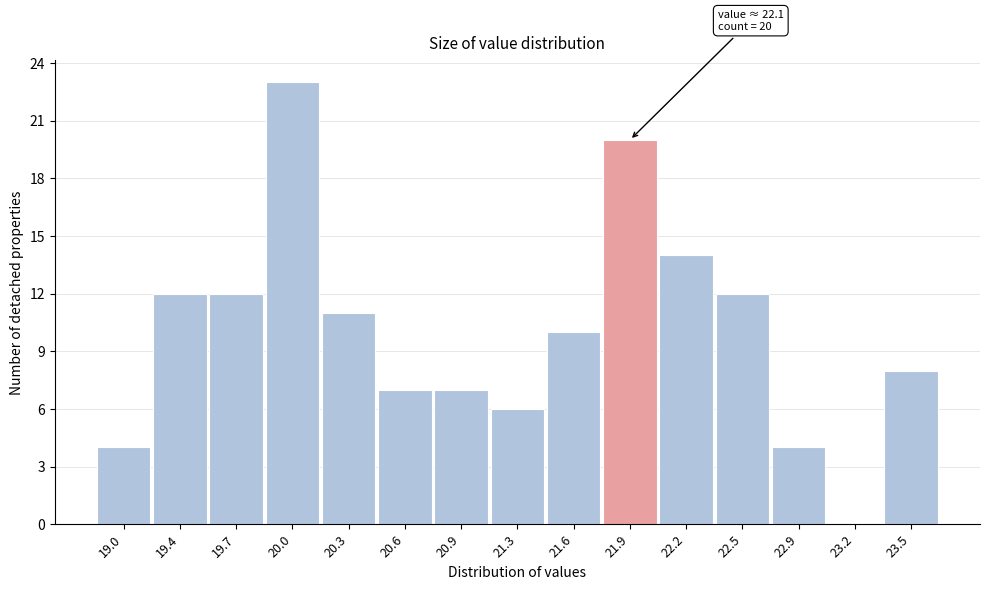

Reading right to left, what are all the values shown in this chart?

23.5=8	23.2=0	22.9=4	22.5=12	22.2=14	21.9=20	21.6=10	21.3=6	20.9=7	20.6=7	20.3=11	20.0=23	19.7=12	19.4=12	19.0=4